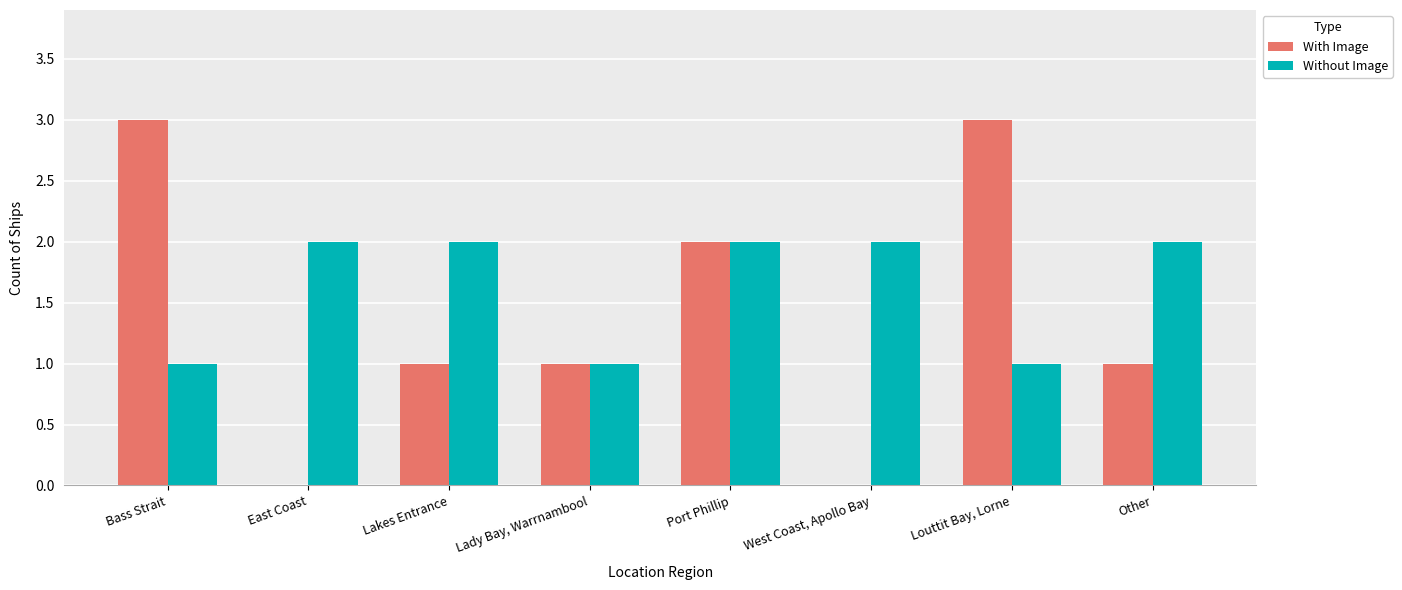

What are all the series names shown in the legend?

With Image, Without Image